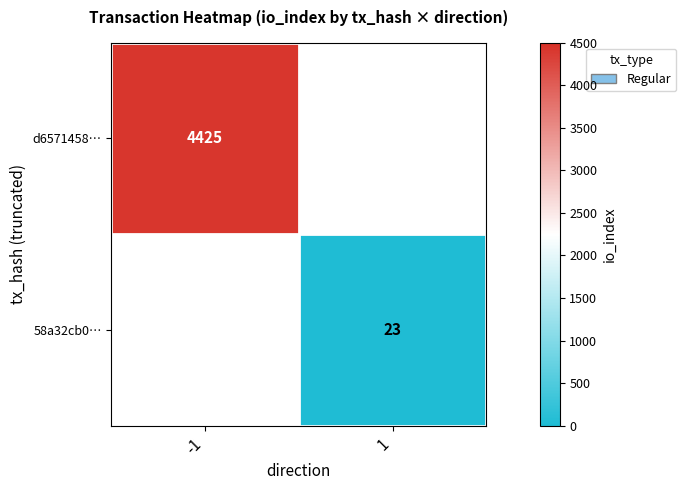

Is it true that 58a32cb0… equals 15.9 at 1?

False